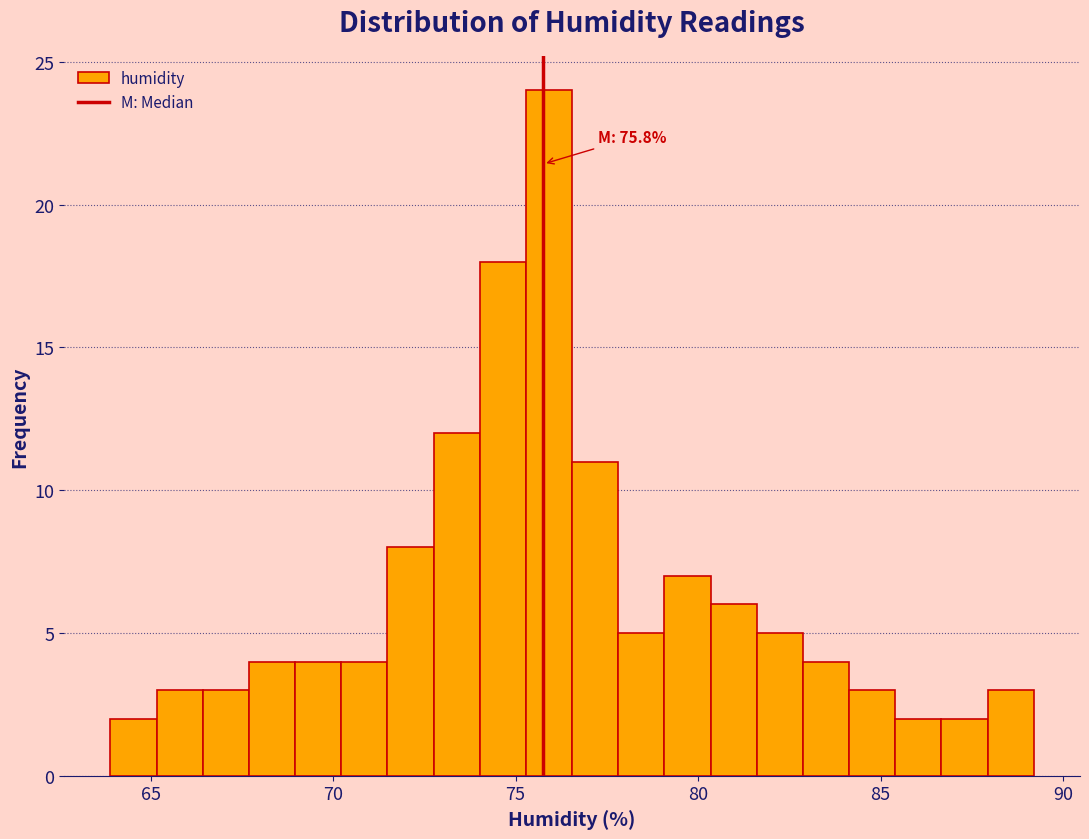

Read against the x-axis, roughly where is the centre of the tallest bar?

76.0